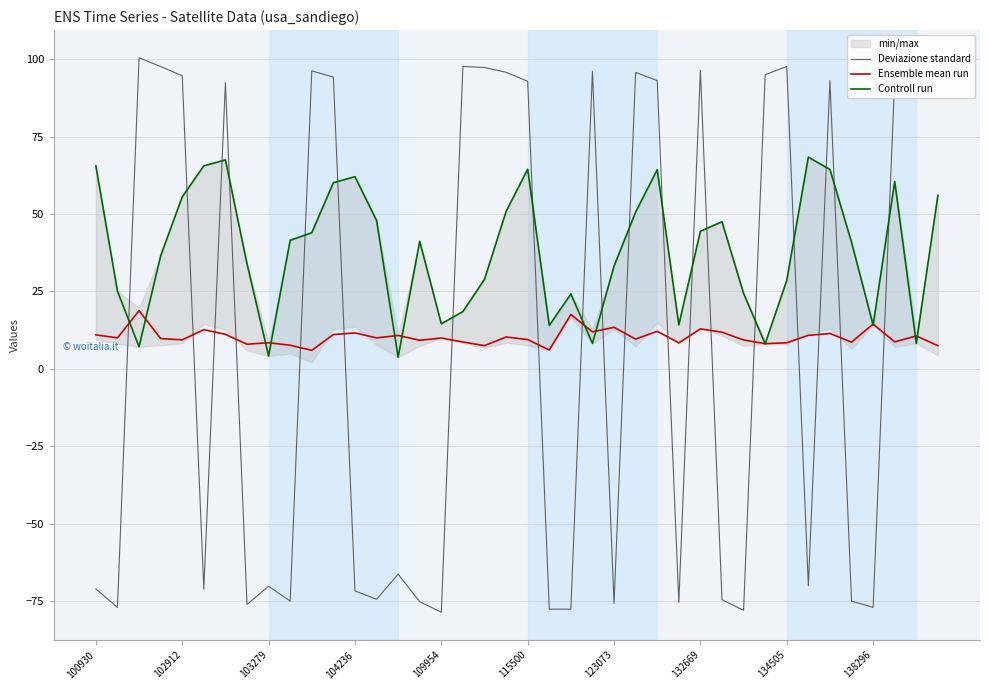

How many intersections are there between Deviazione standard and Ensemble mean run?

19